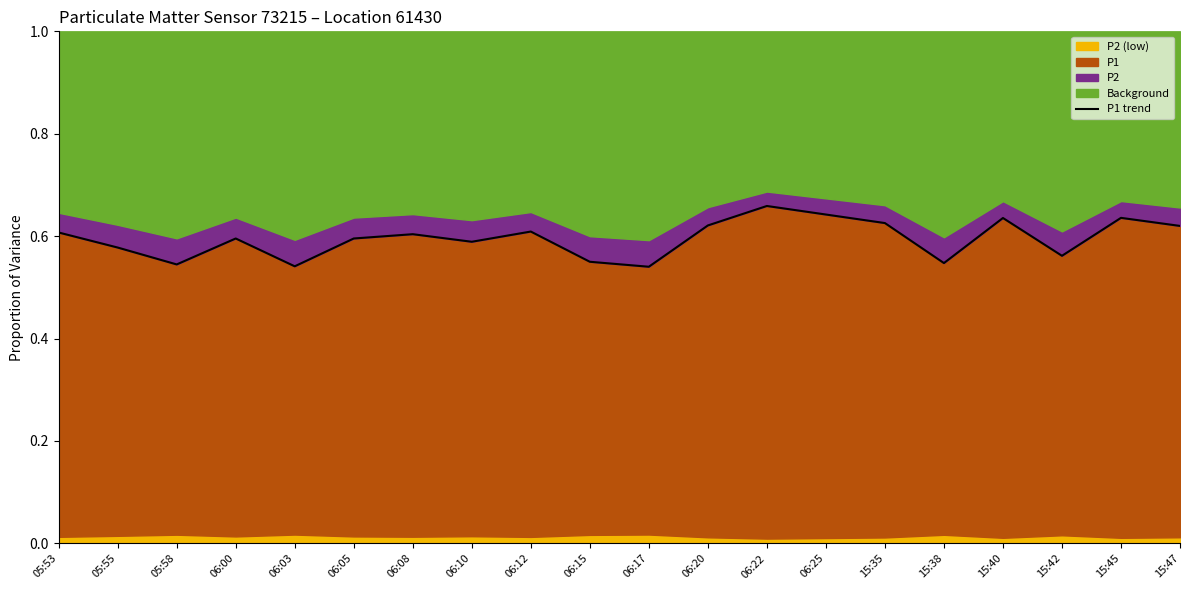

At which category does the data reach its first local peak?

06:00